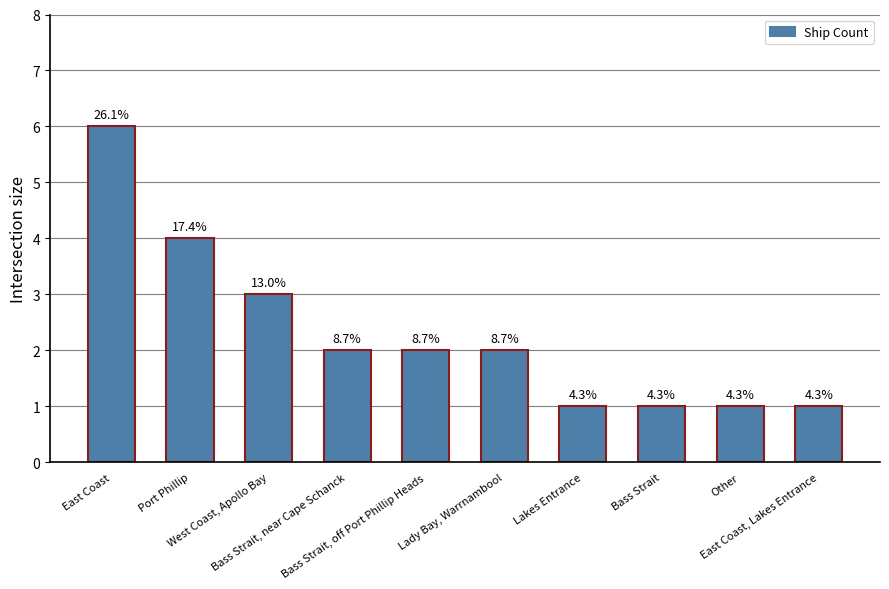

What is the sum of all values?

23